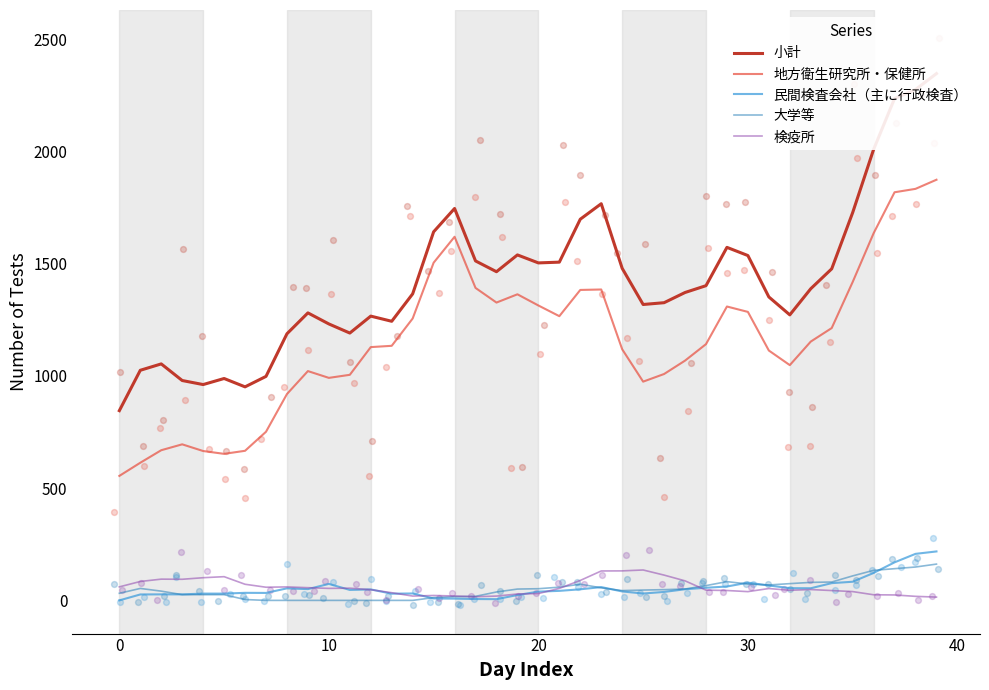

At how many categories does at least one series exceed 1568?

10